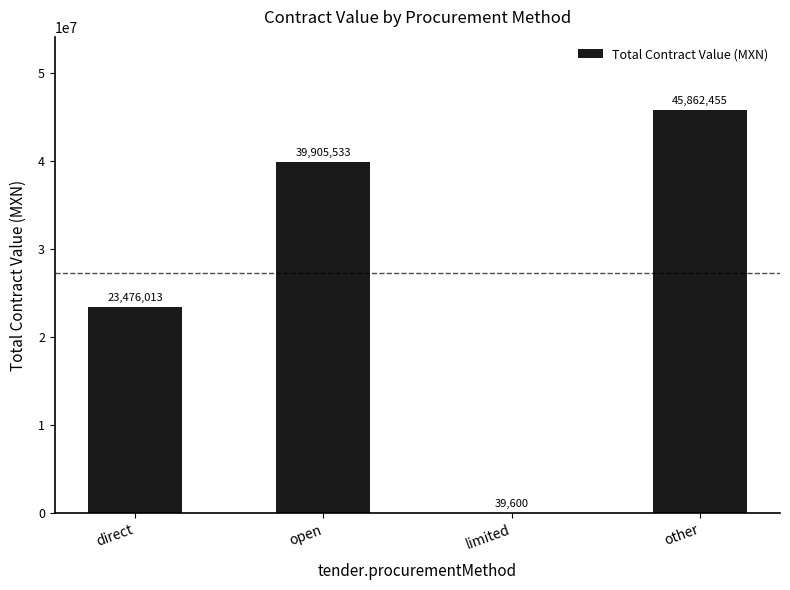

Approximately how many times larger is the value at other compared to limited?

1158.1